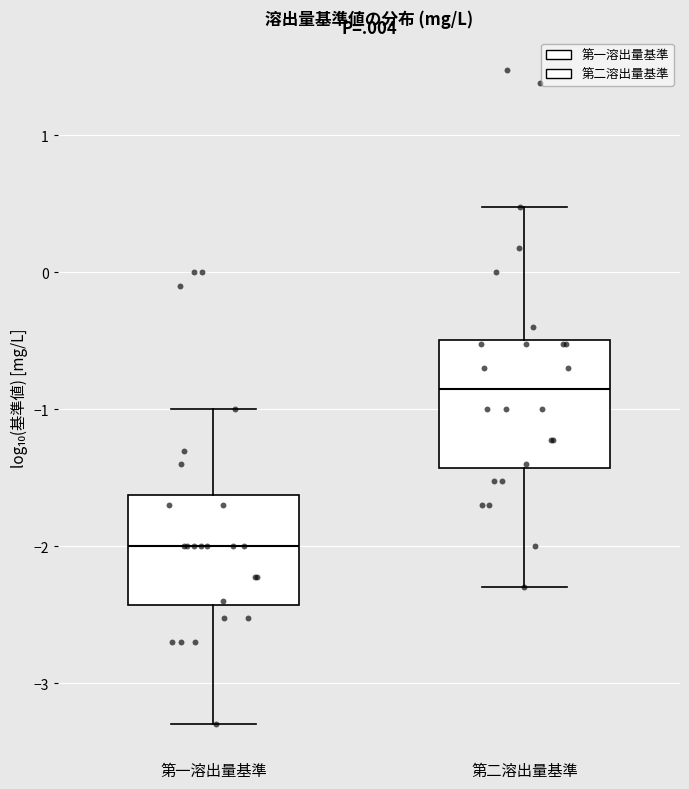

Which box is the tallest, from its lower edge to its upper edge?

第二溶出量基準